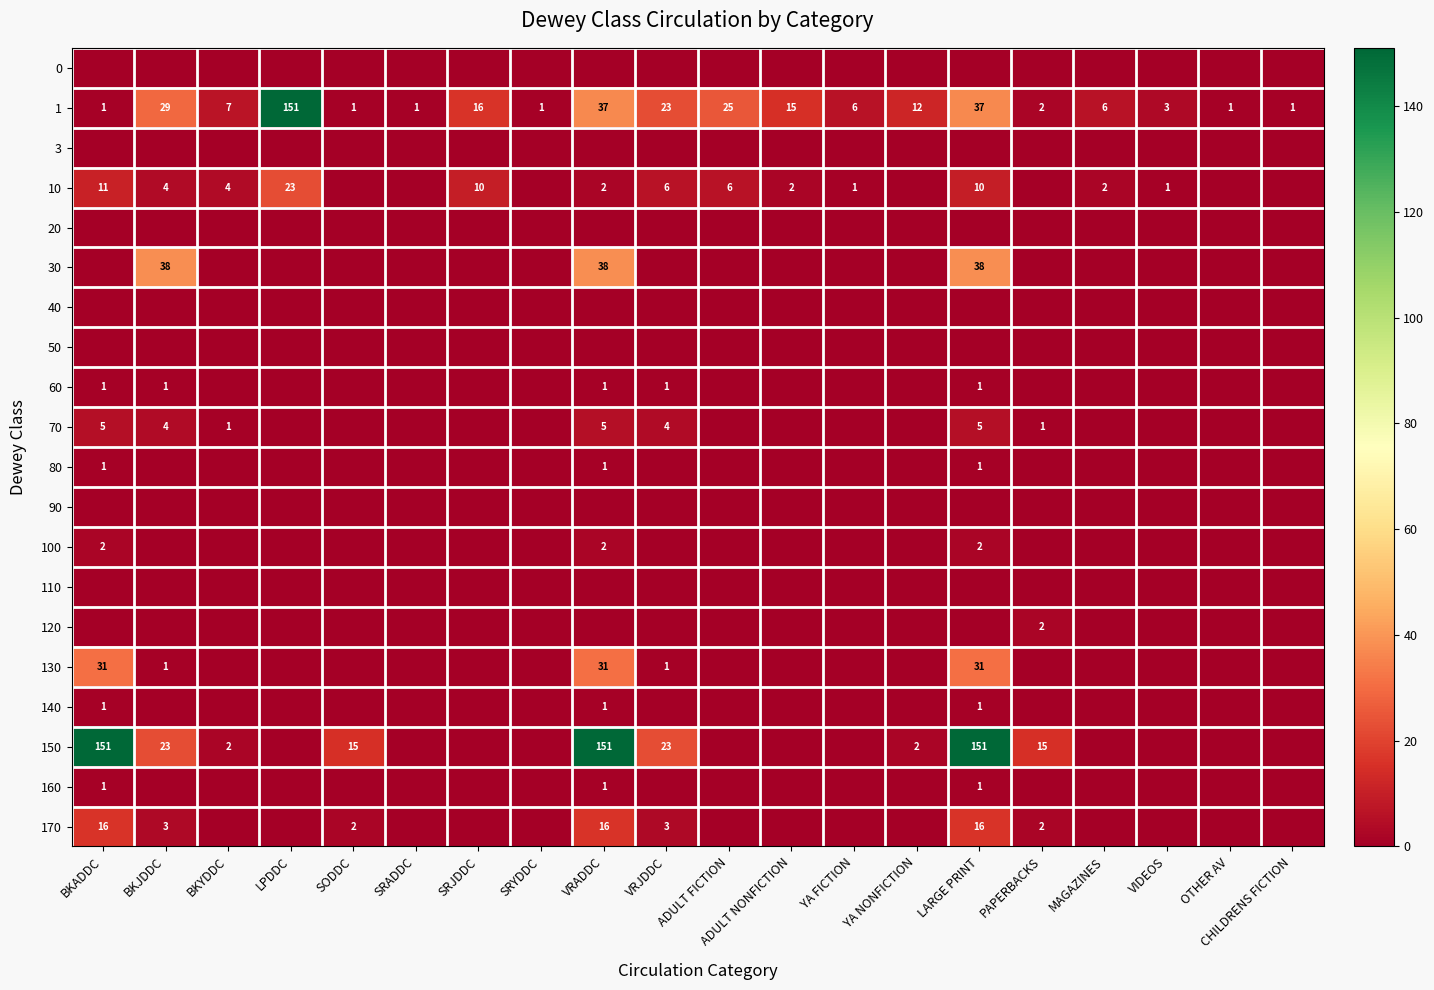

The 70 series shows 5 at VRADDC. True or false?

True